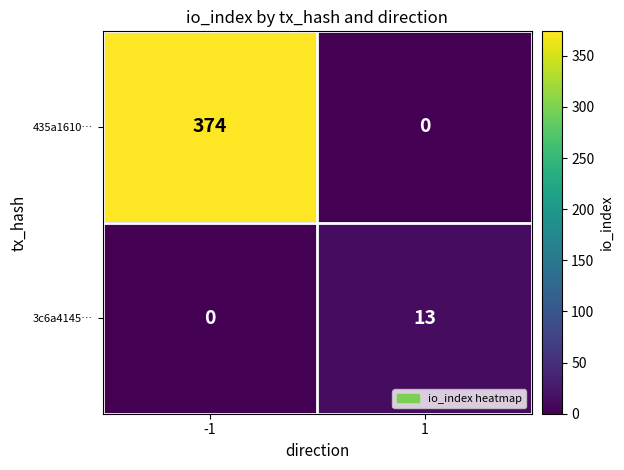

What is the difference between the maximum and minimum values in the 3c6a4145… series?

13